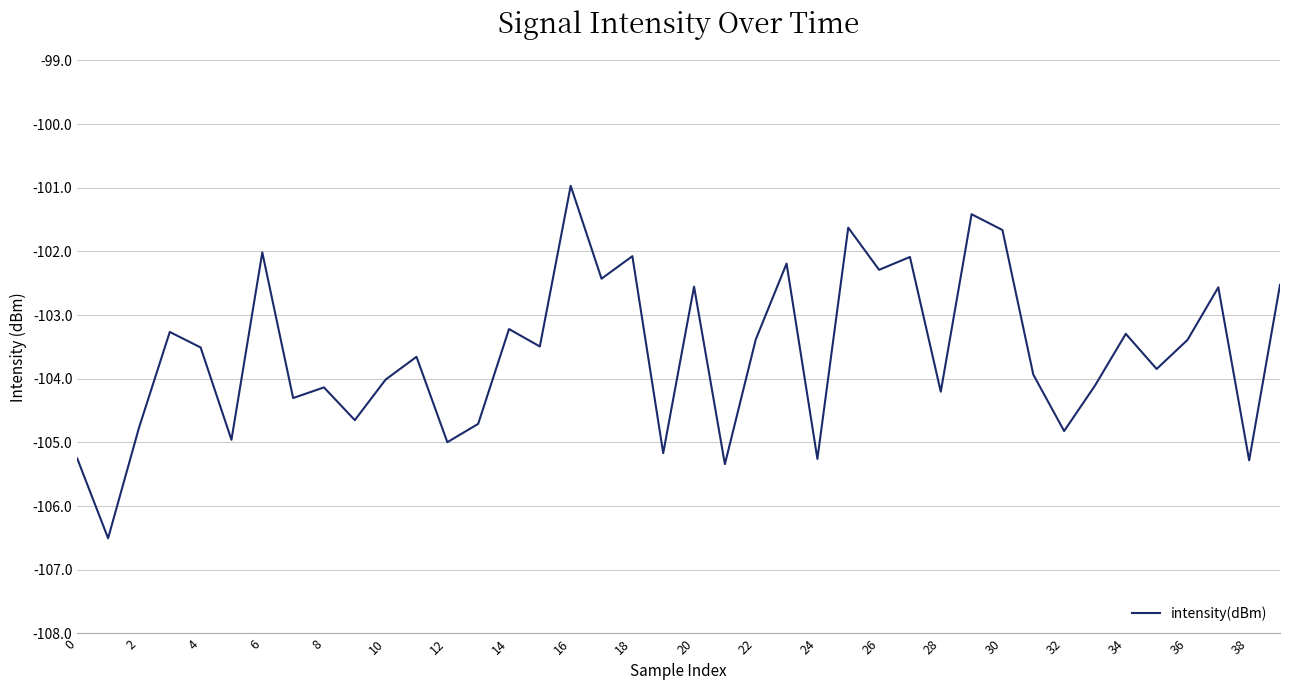

What is the greatest value displayed?

-101.0